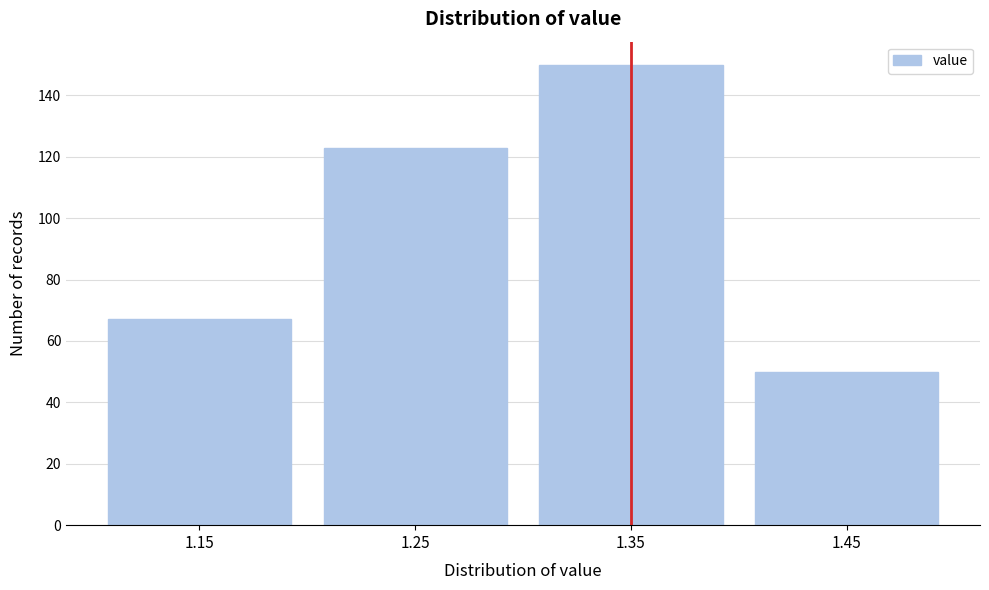

Reading left to right, extract all data points from this chart.

1.15=67	1.25=123	1.35=150	1.45=50